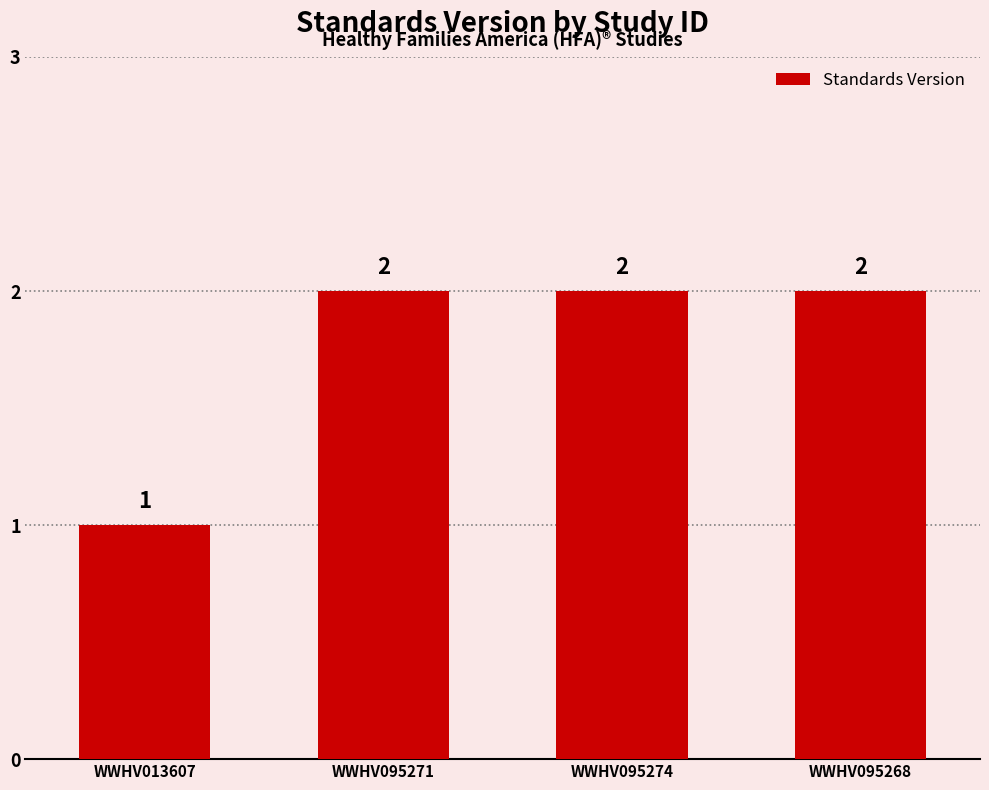

At which category does the chart reach its minimum across all series?

WWHV013607